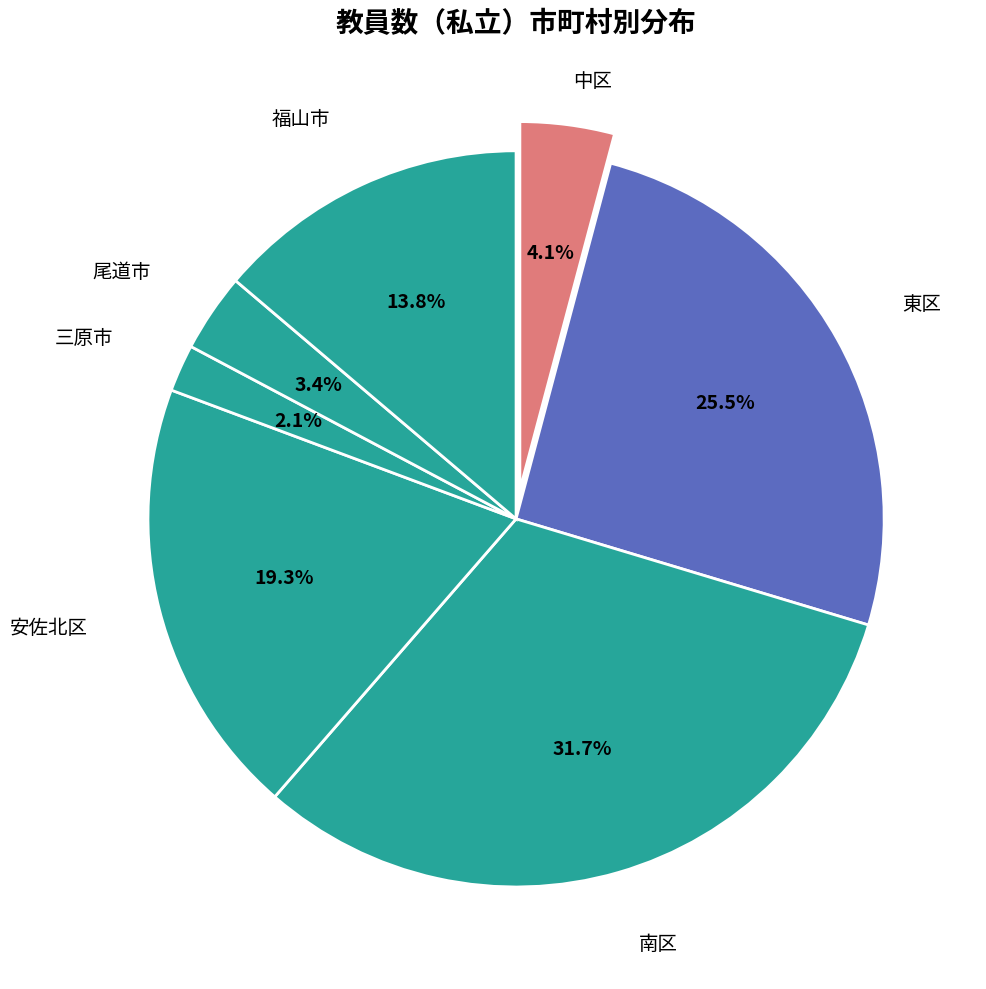

Which has a higher value, 中区 or 福山市?

福山市